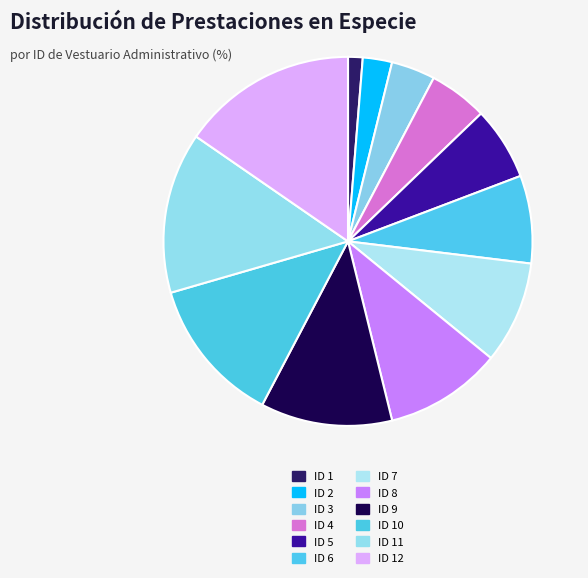

How many segments does this pie chart have?

12